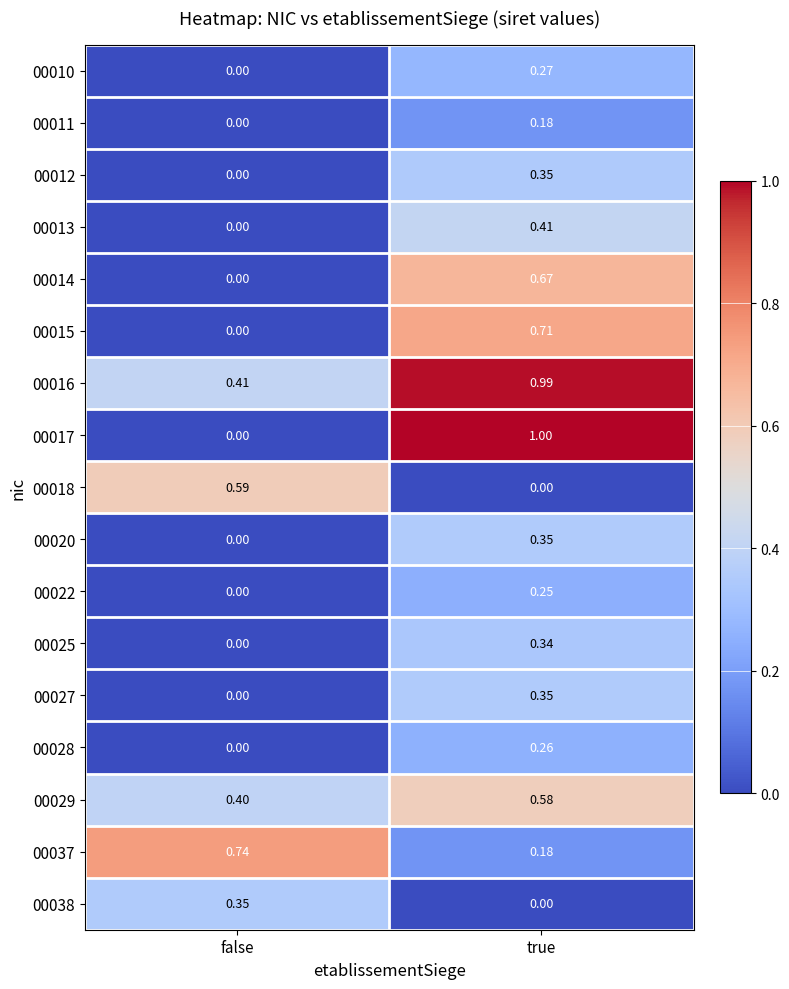

List the labels in order of 00022 value, smallest first.

false, true